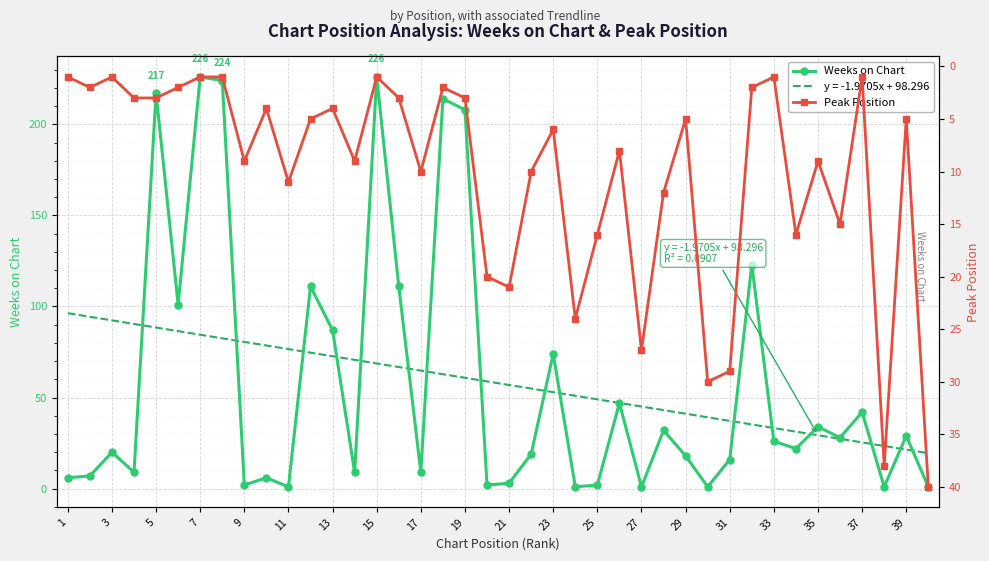

What is the value of the Peak Position point at the 16th from the left?

3